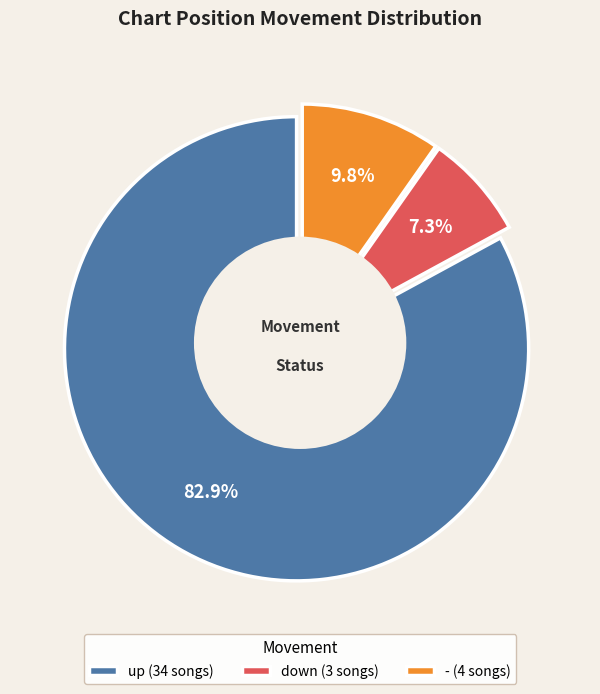

Is there any slice that represents more than half of the pie?

Yes